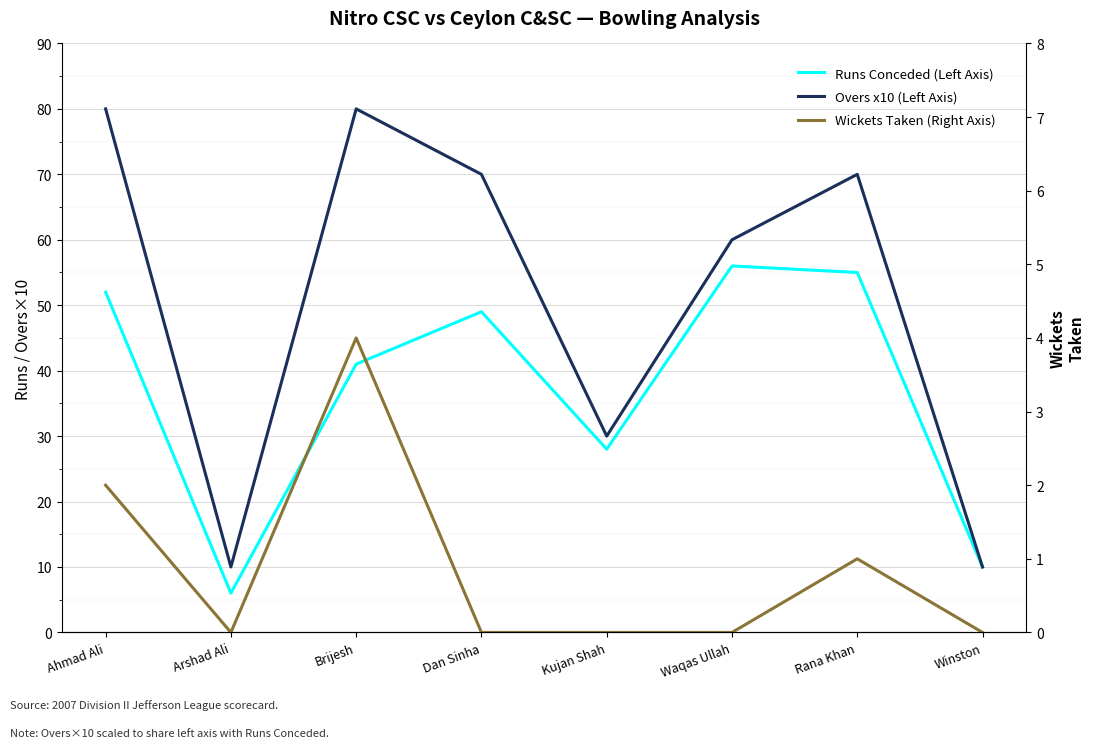

True or false: Runs Conceded (Left Axis) and Overs x10 (Left Axis) intersect in this chart.

False